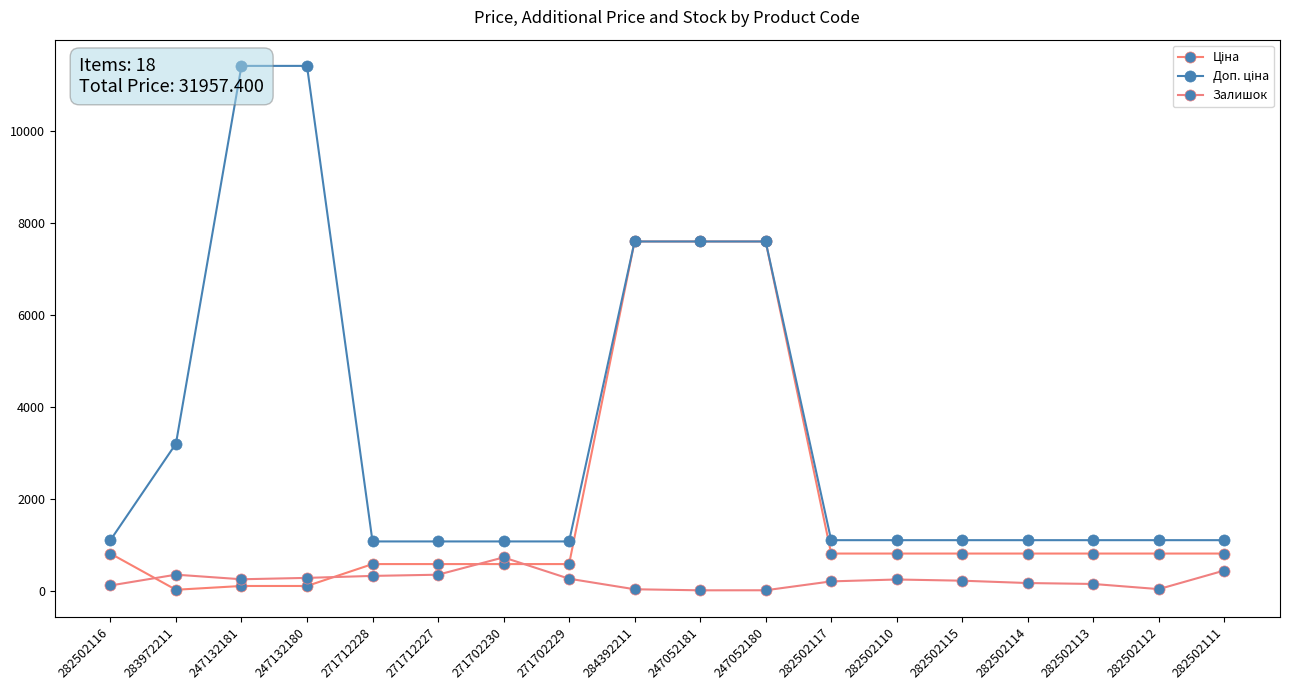

Reading right to left, what are all the values shown in this chart?

Ціна: 818.5	818.5	818.5	818.5	818.5	818.5	818.5	7596.5	7596.5	7596.5	589.9	589.9	589.9	589.9	114.1	114.1	32.0	818.5
Доп. ціна: 1109.2	1109.2	1109.2	1109.2	1109.2	1109.2	1109.2	7596.5	7596.5	7596.5	1081.7	1081.7	1081.7	1081.7	11410.0	11410.0	3205.0	1109.2
Залишок: 450.0	46.0	158.0	178.0	229.0	255.0	214.0	21.0	20.0	43.0	272.0	735.0	359.0	333.0	290.0	260.0	360.0	125.0